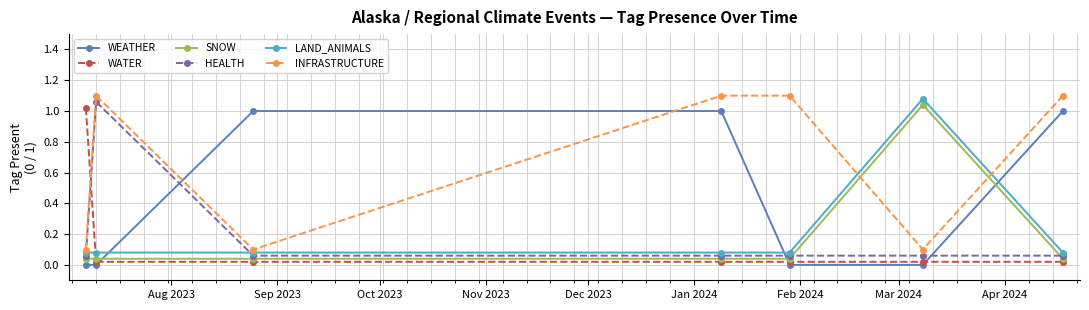

Which series has the largest total across all categories?

INFRASTRUCTURE